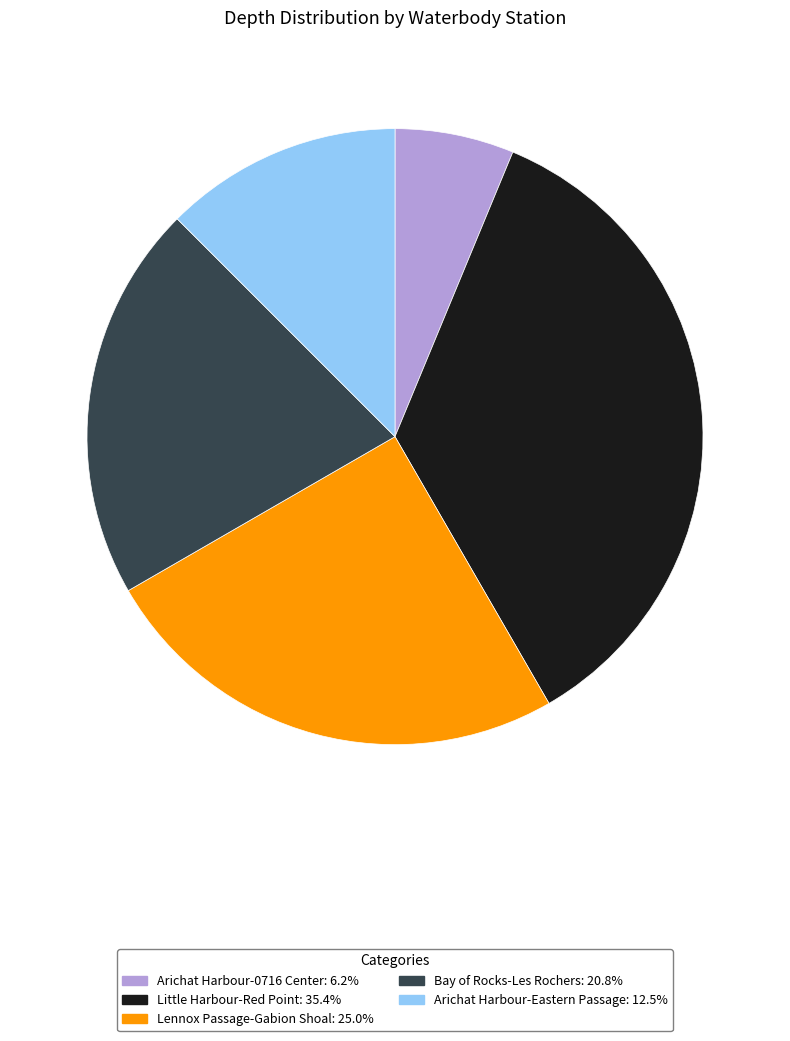

Is Arichat Harbour-0716 Center the majority of the pie?

No